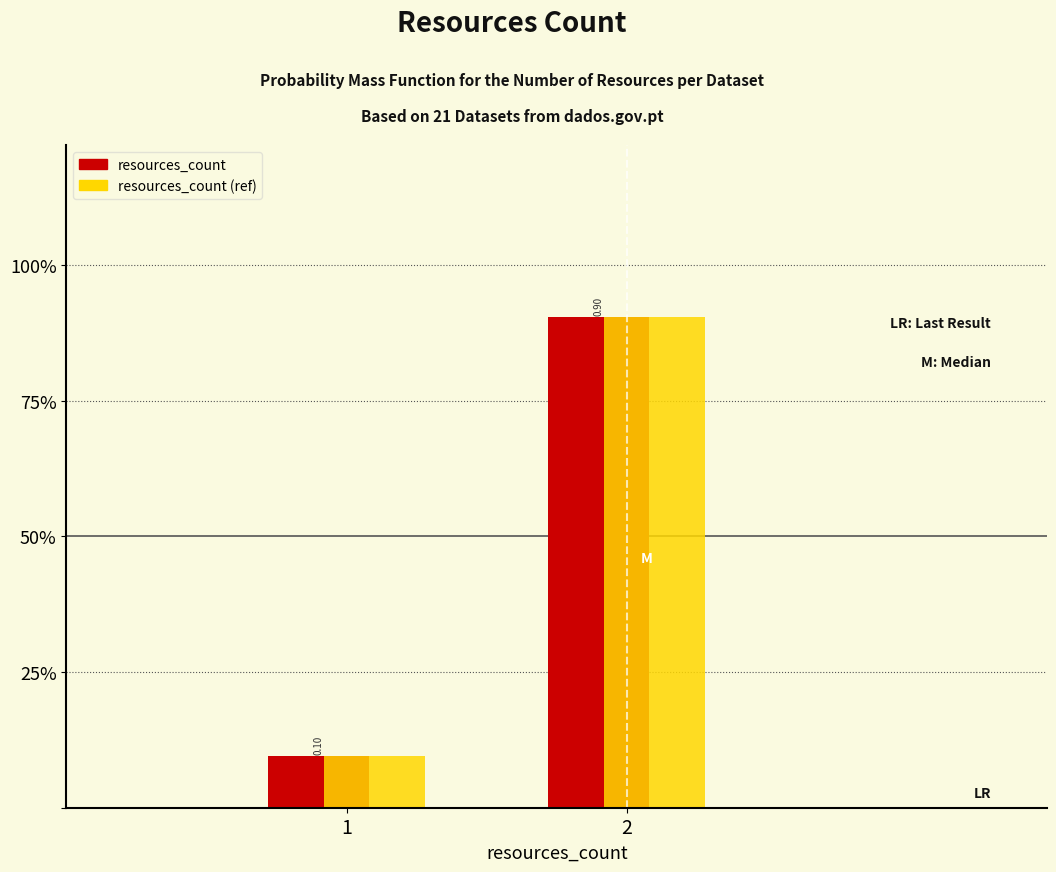

Does the chart contain stacked bars?

No